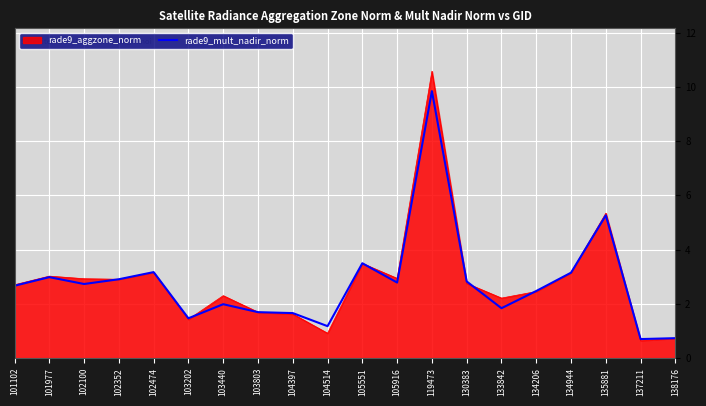

At which label is rade9_aggzone_norm closest to 5?

135881